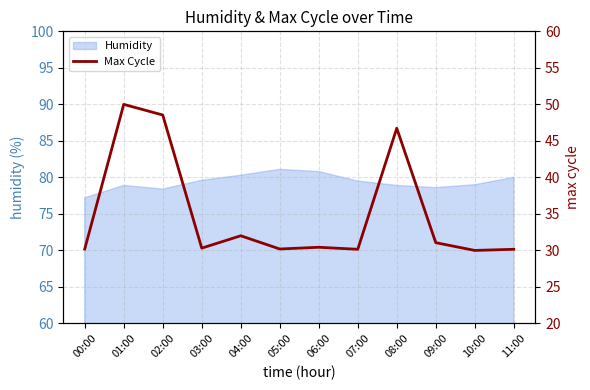

Is it true that the value at 00:00 is 43.6?

False